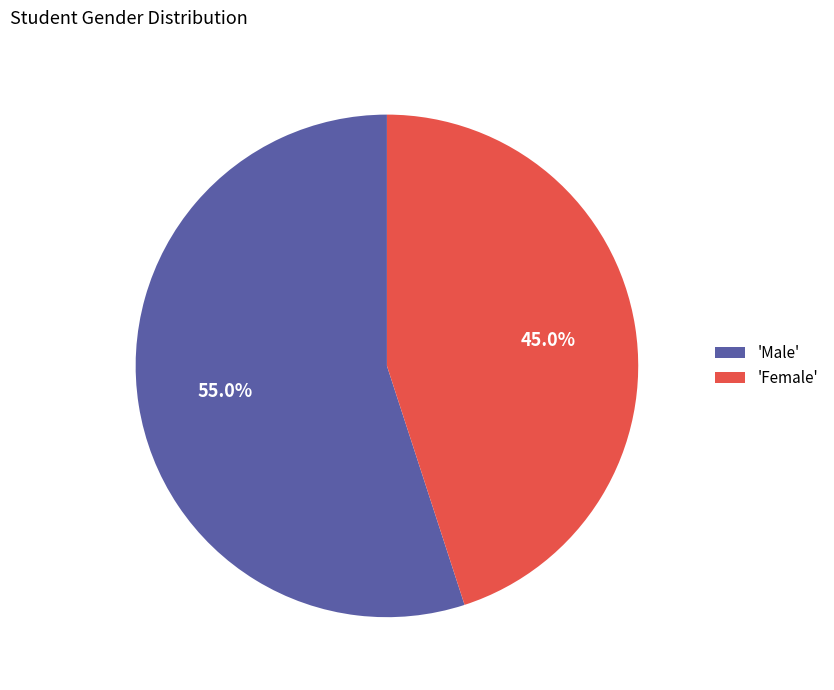

Which has a higher value, 'Male' or 'Female'?

'Male'